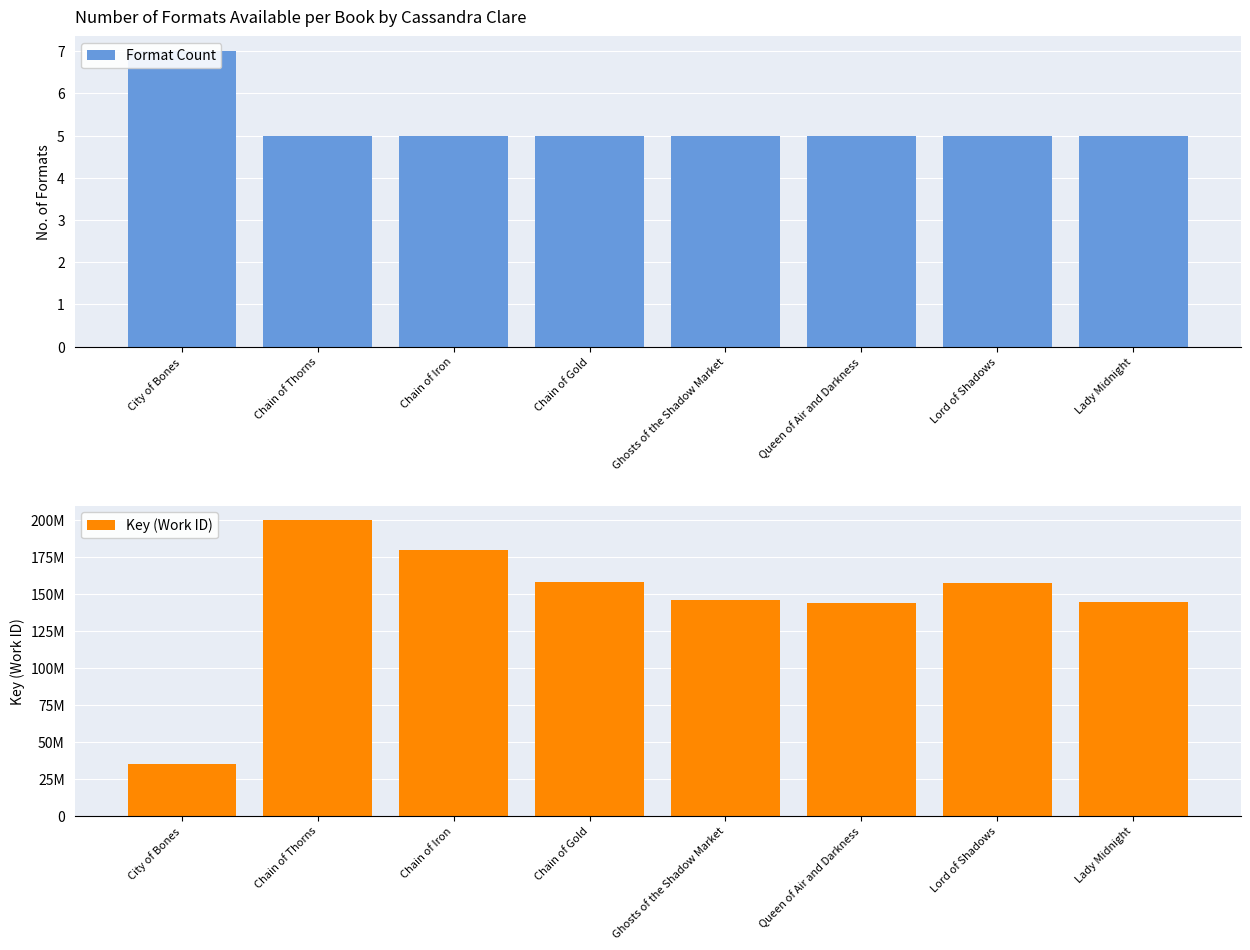

Rank the series by their average value, from highest to lowest.

Key (Work ID), Format Count